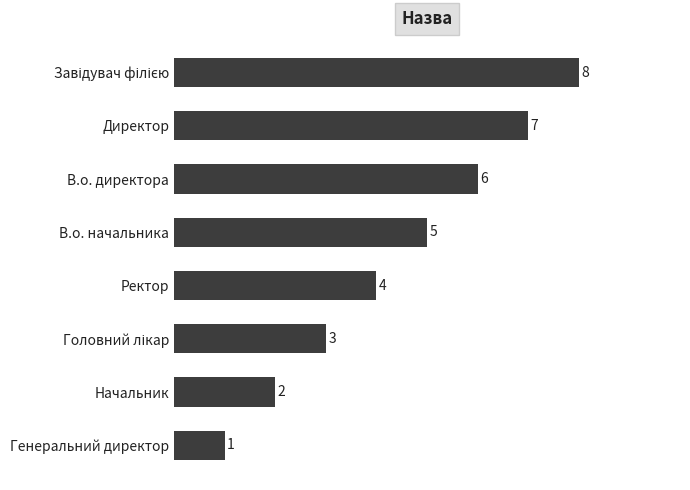

Reading bottom to top, list all the values displayed in this chart.

1	2	3	4	5	6	7	8